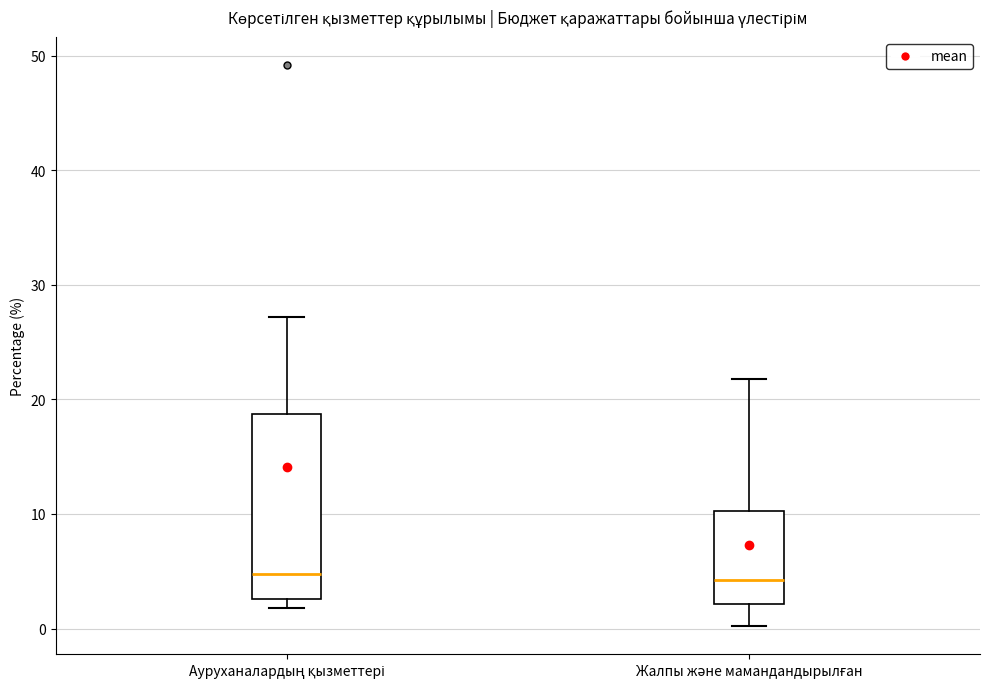

Which box is the tallest, from its lower edge to its upper edge?

Ауруханалардың қызметтері